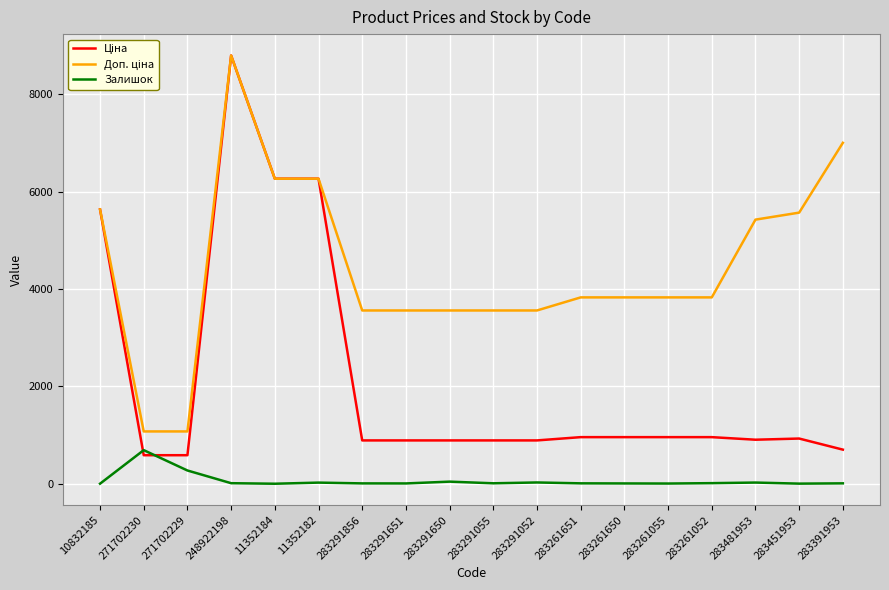

At which category is the sum across all series the highest?

248922198